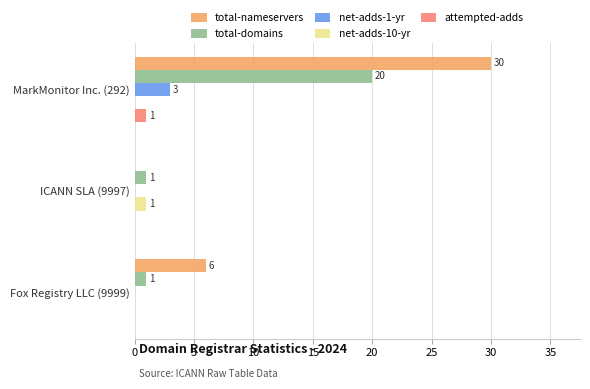

Between MarkMonitor Inc. (292) and Fox Registry LLC (9999), which series saw the biggest shift?

total-nameservers